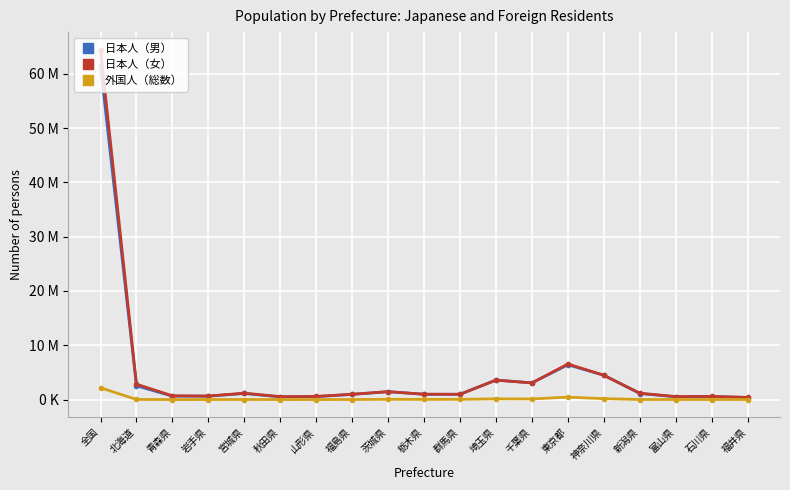

At which category does the chart reach its peak across all series?

全国